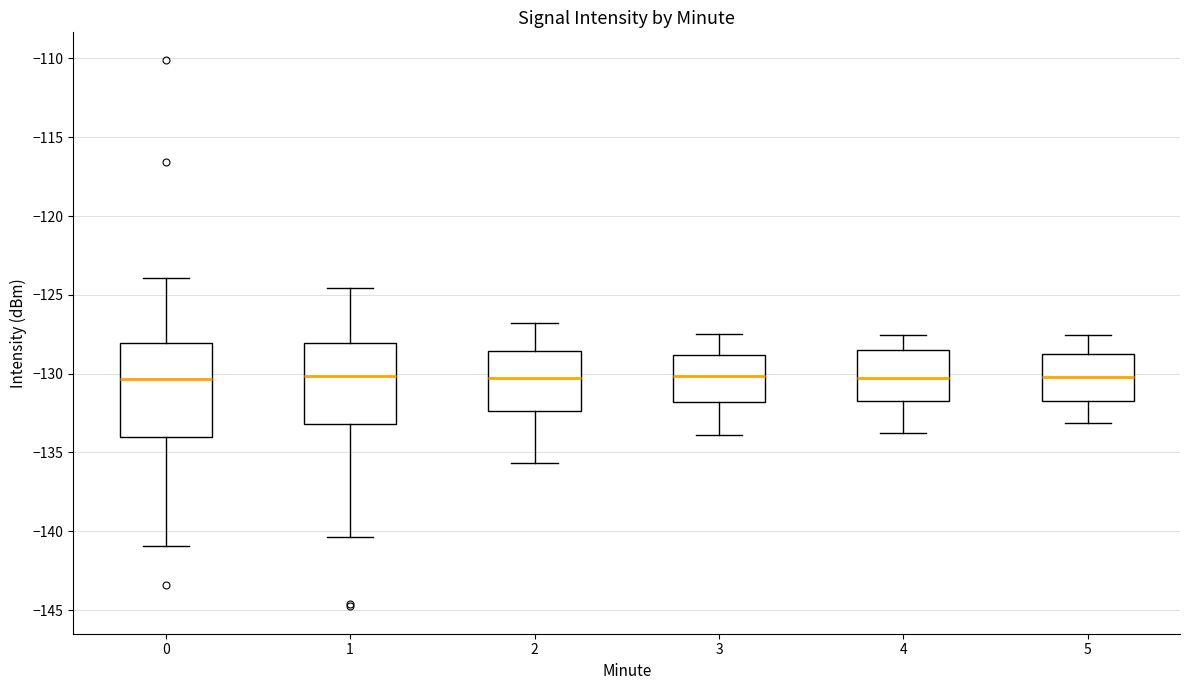

Reading left to right, transcribe this box plot: for each box, give where its median line is, the range the box spans, and where its two whiskers end, as read against the y-axis. The values are not printed on the chart, so give them approximately, as read against the axis.

0: median -130.5, box -134.0 to -128.0, whiskers -141.0 to -124.0
1: median -130.0, box -133.0 to -128.0, whiskers -140.5 to -124.5
2: median -130.5, box -132.5 to -128.5, whiskers -135.5 to -127.0
3: median -130.0, box -132.0 to -129.0, whiskers -134.0 to -127.5
4: median -130.5, box -132.0 to -128.5, whiskers -134.0 to -127.5
5: median -130.0, box -131.5 to -128.5, whiskers -133.0 to -127.5